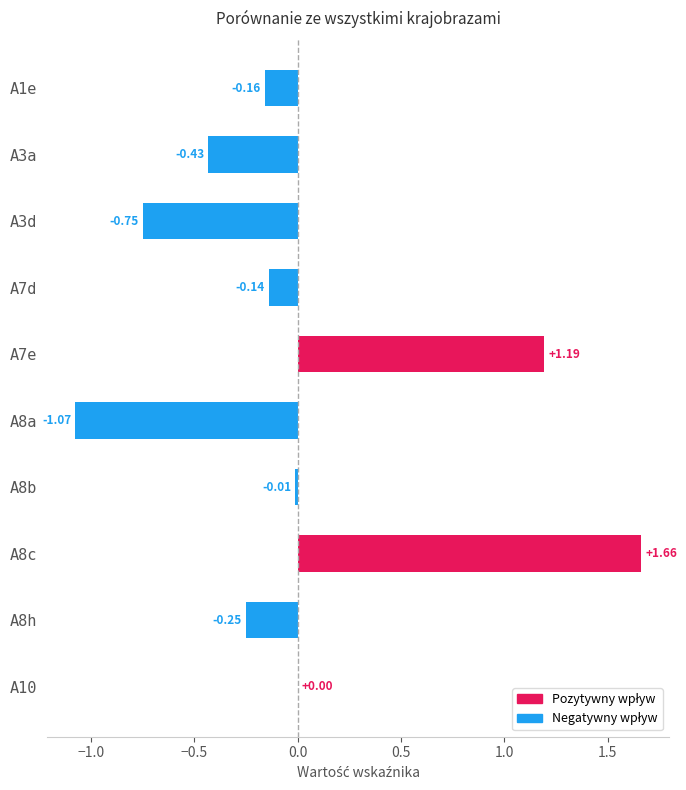

Are the bars horizontal?

Yes